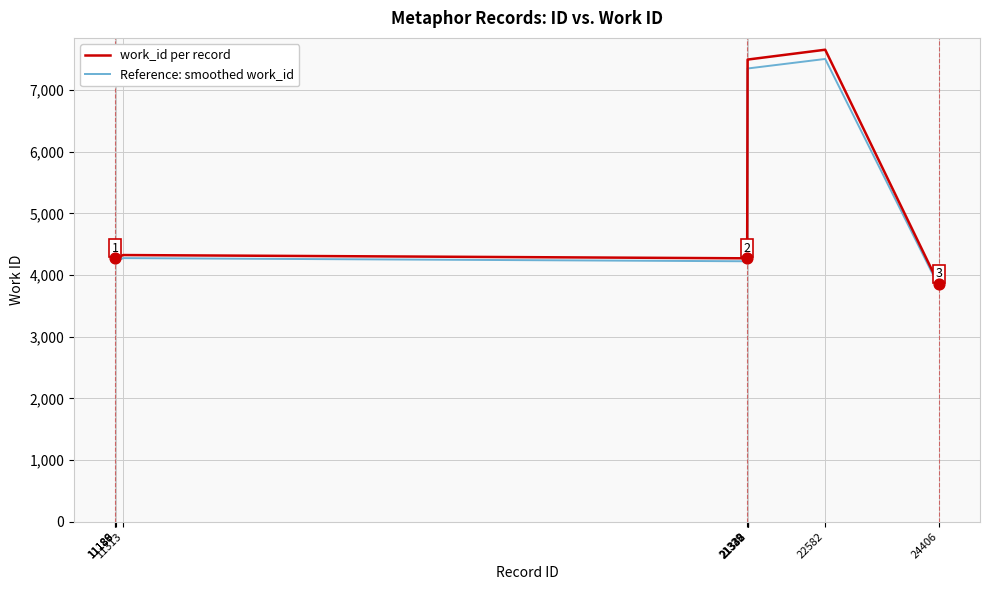

Which series has the widest spread of values?

work_id per record